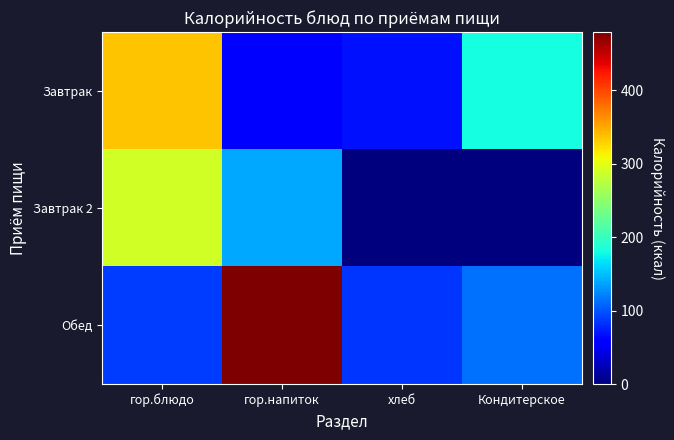

Reading right to left, extract all data points from this chart.

Завтрак: Кондитерское=180	хлеб=68	гор.напиток=53	гор.блюдо=335
Завтрак 2: Кондитерское=0	хлеб=0	гор.напиток=140	гор.блюдо=290
Обед: Кондитерское=113	хлеб=86	гор.напиток=479	гор.блюдо=88